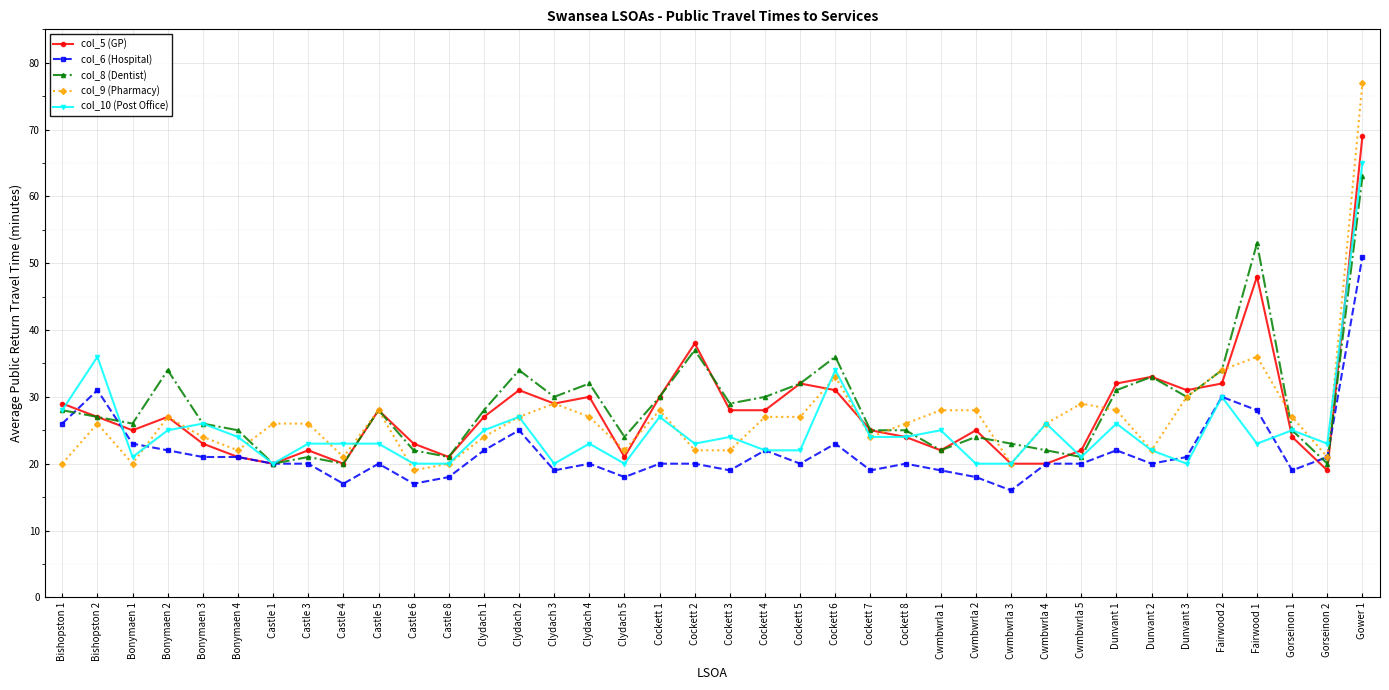

Where do col_8 (Dentist) and col_9 (Pharmacy) first cross each other?

Bonymaen 4 and Castle 1